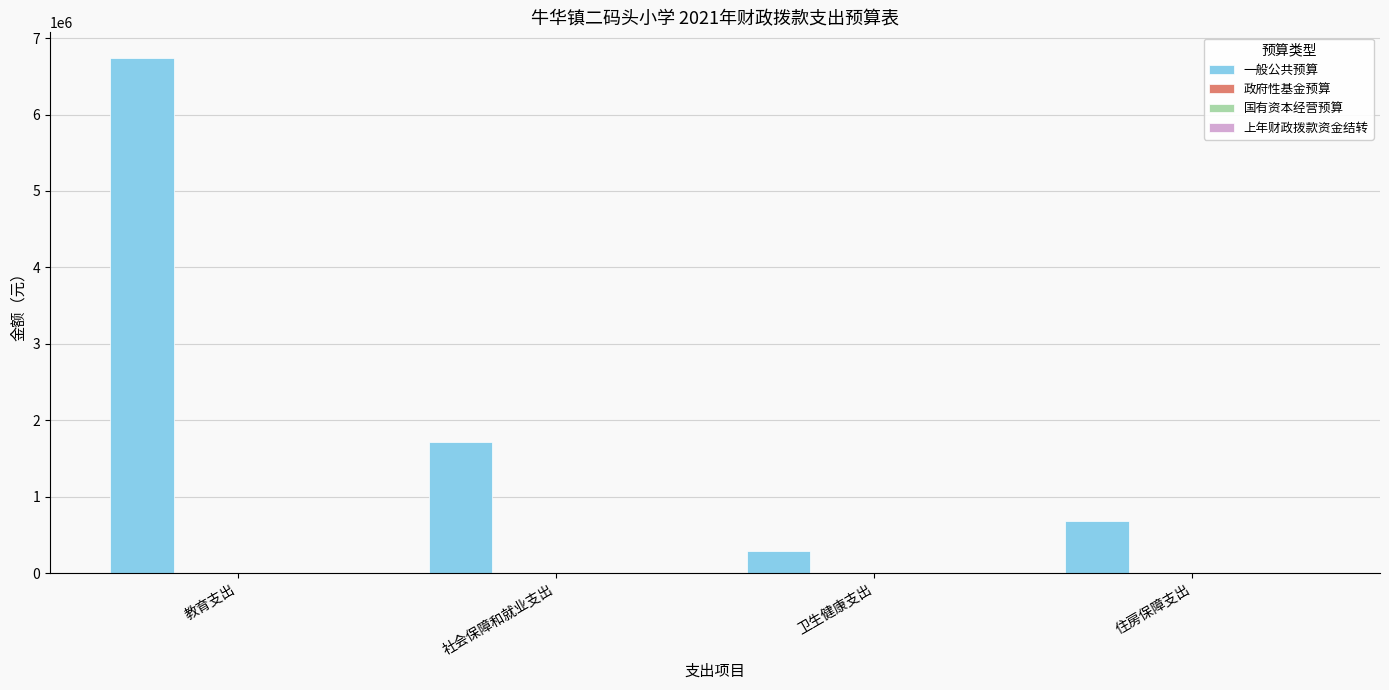

What is the sum of all values?

9415122